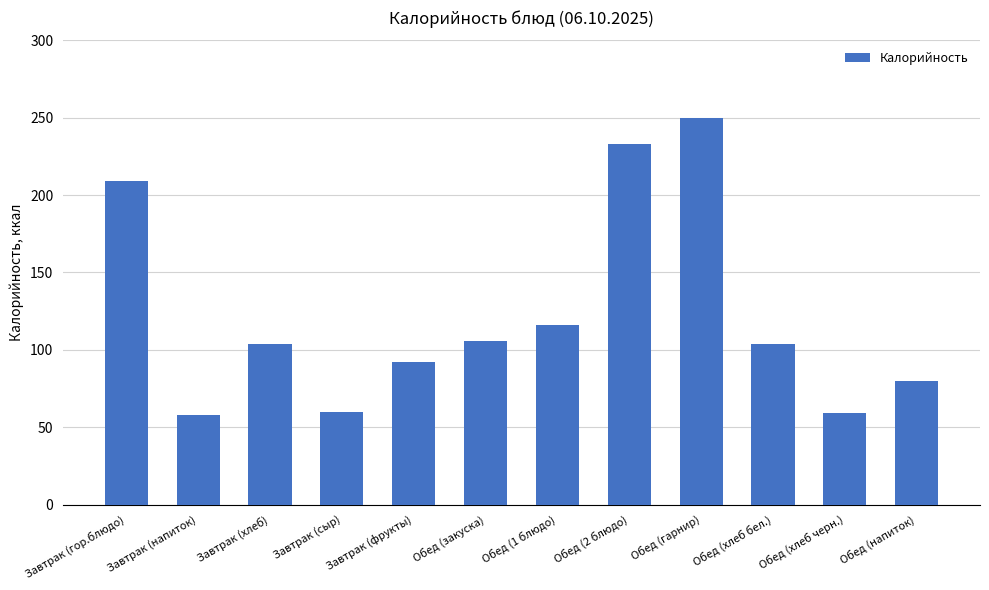

Where is the data nearest to the value 154?

Обед (1 блюдо)